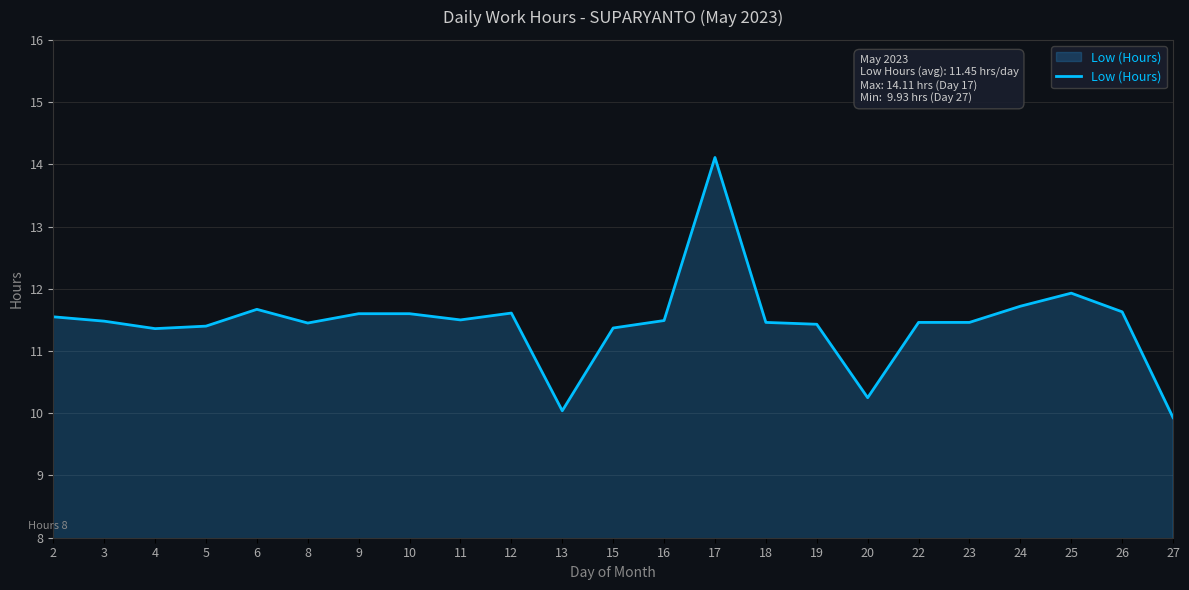

Which category has the highest value across all series?

17